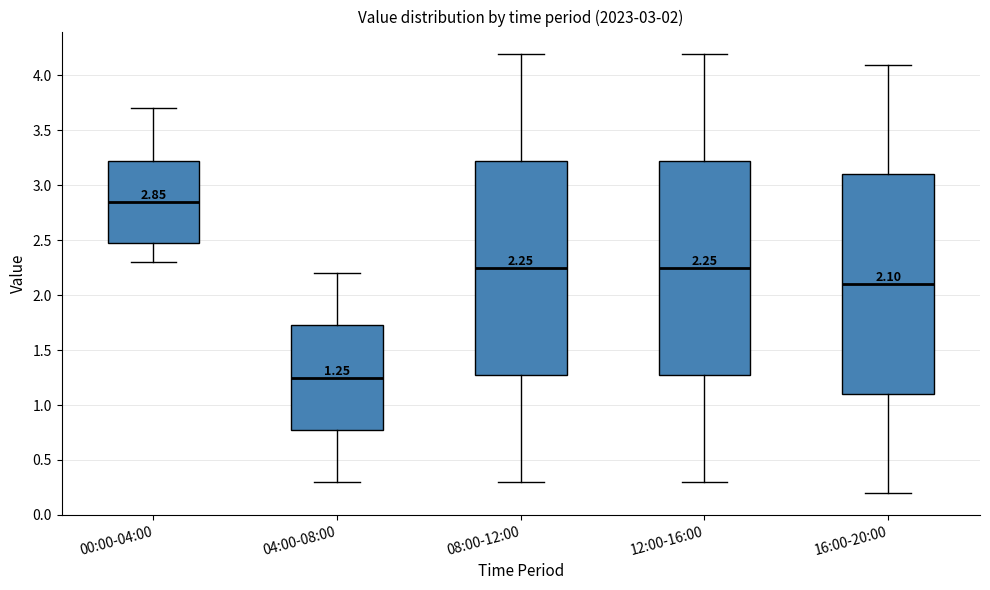

Which box has the lowest median line?

04:00-08:00